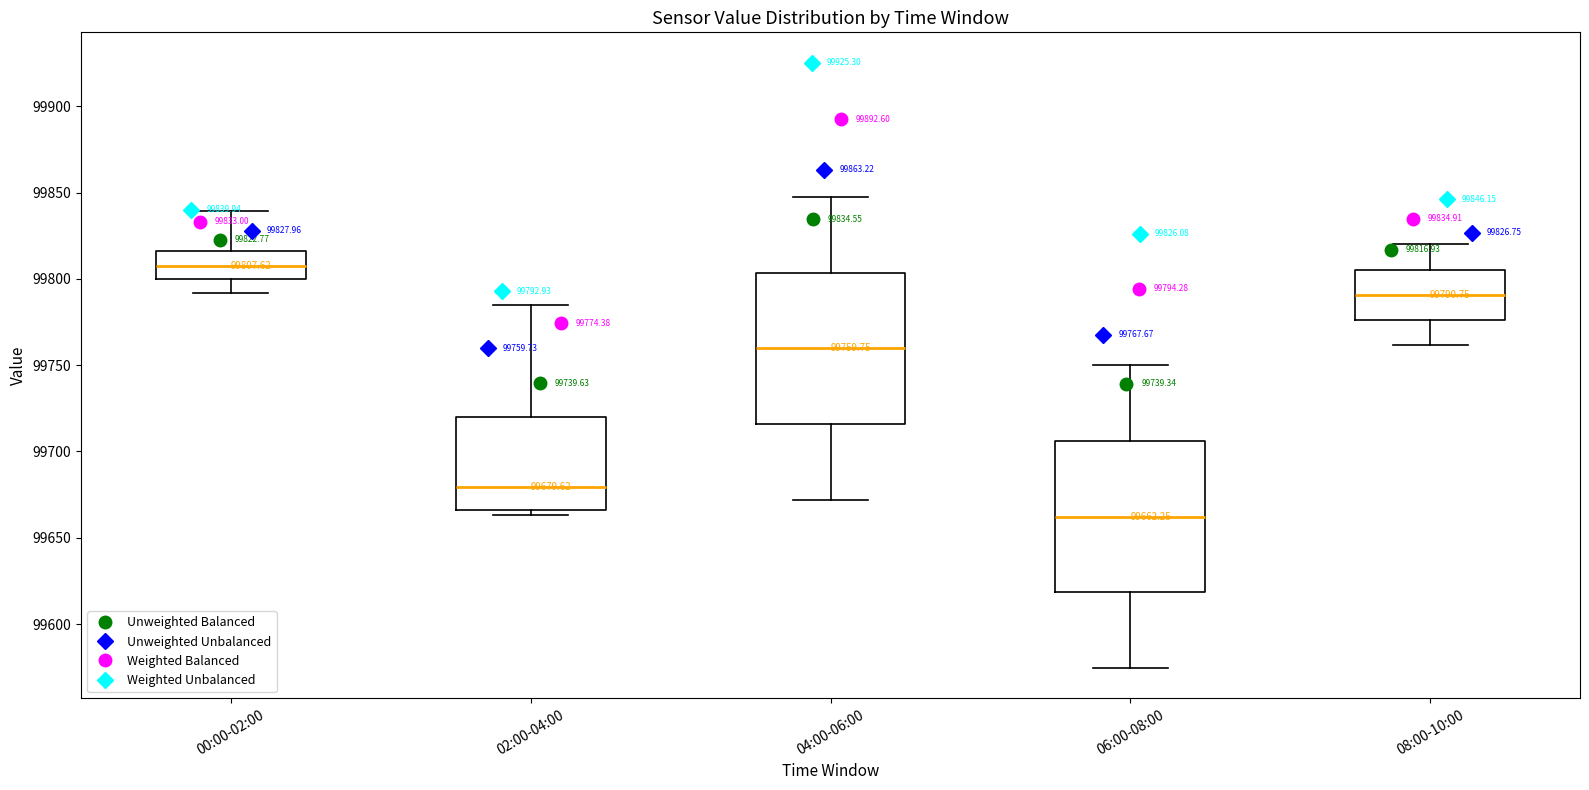

Which box has the highest median line?

00:00-02:00